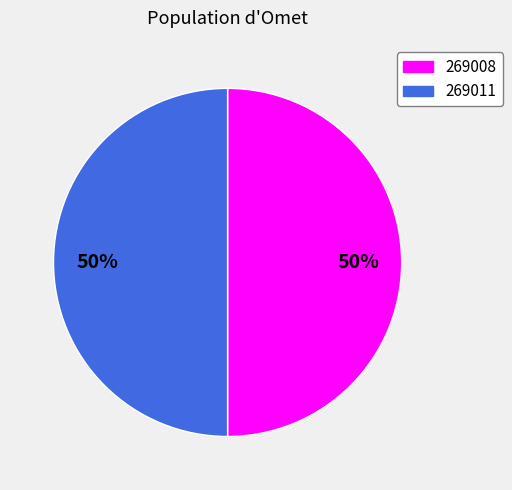

What percentage is the 269011 slice, to the nearest percent?

50%